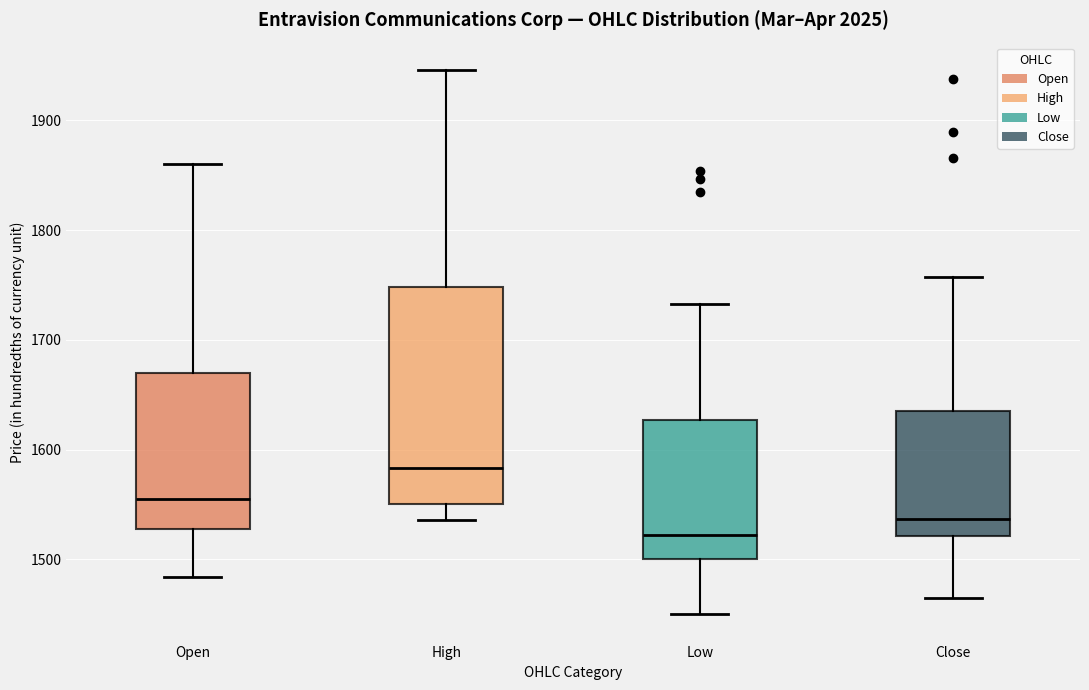

Which box is the tallest, from its lower edge to its upper edge?

High